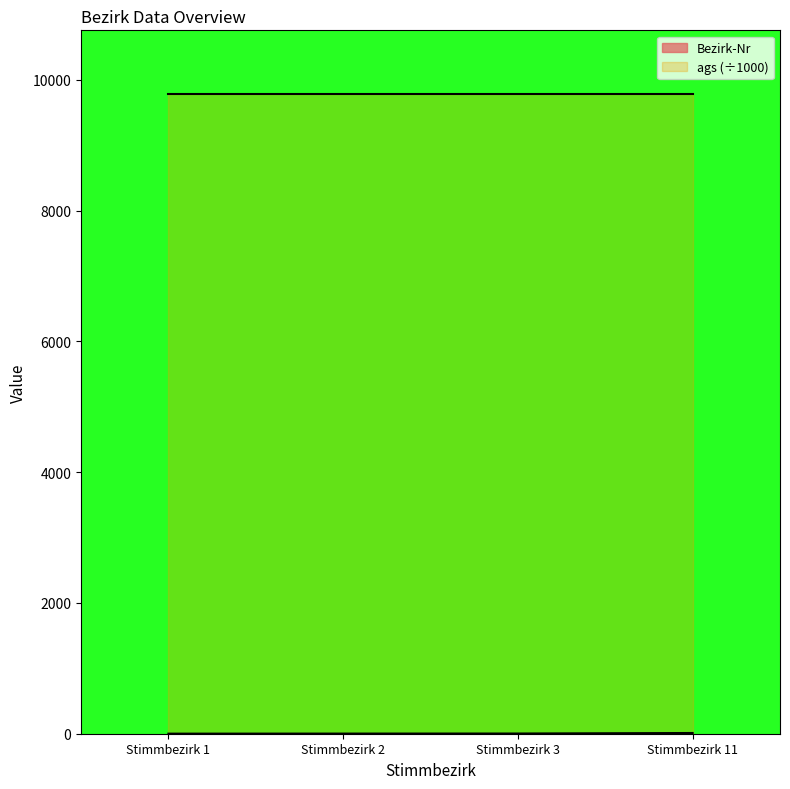

What is the maximum value shown in the chart?

9777.1